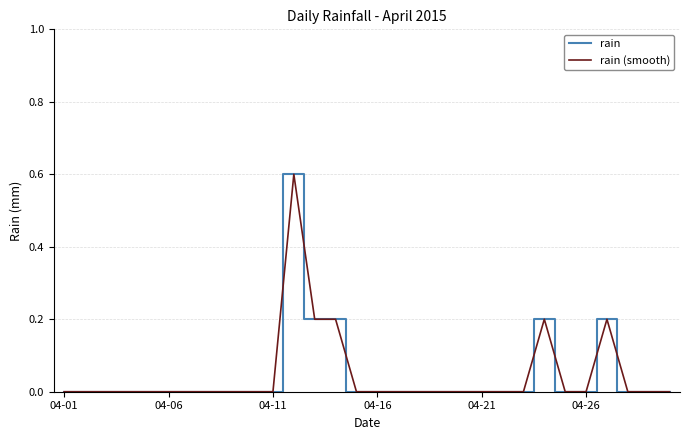

Does the chart have visible grid lines?

Yes